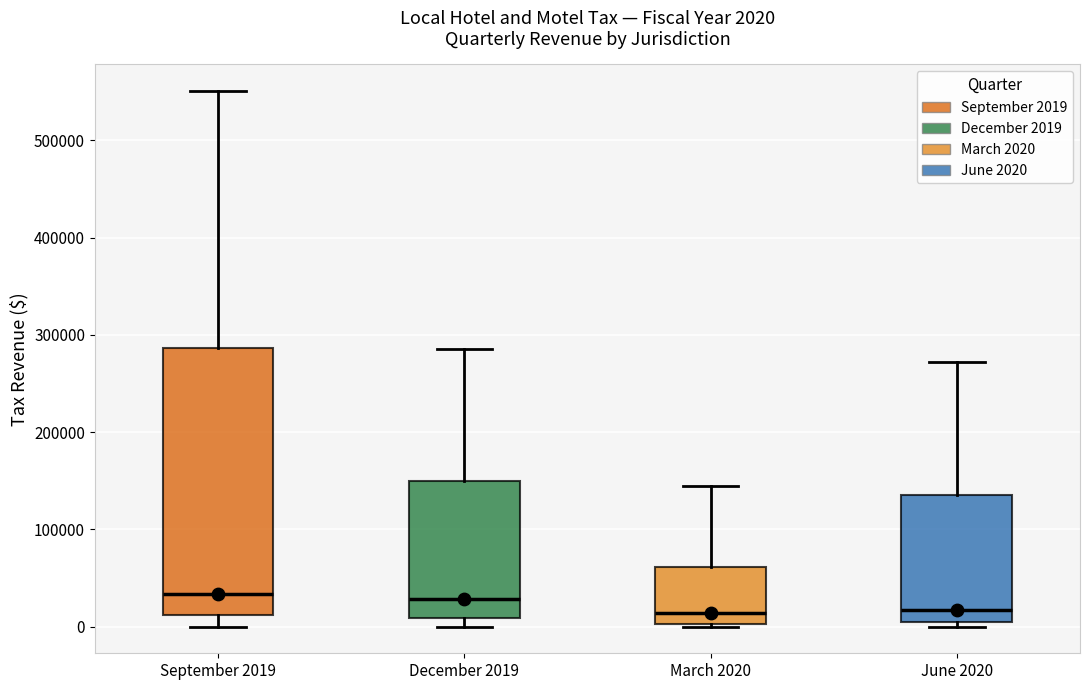

Which box is the tallest, from its lower edge to its upper edge?

September 2019